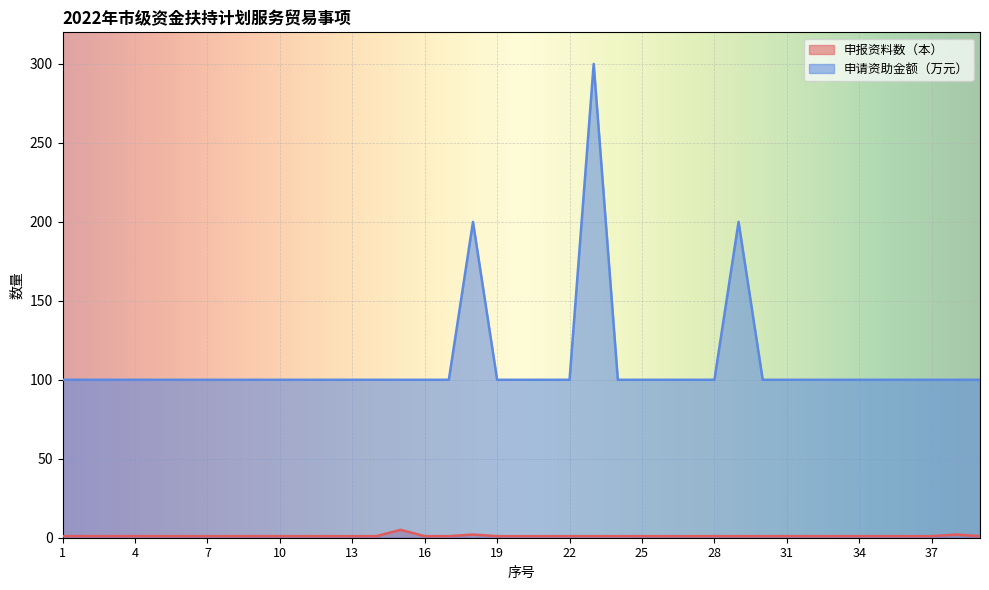

The 申请资助金额（万元） series shows 27 at 32. True or false?

False